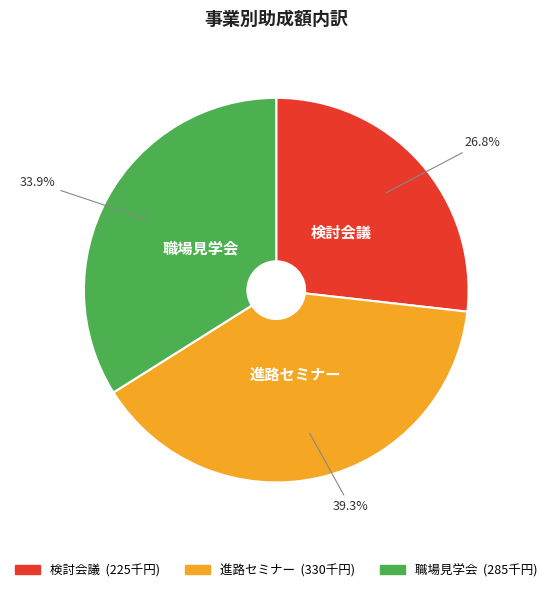

Which category has the biggest portion of the pie?

進路セミナー